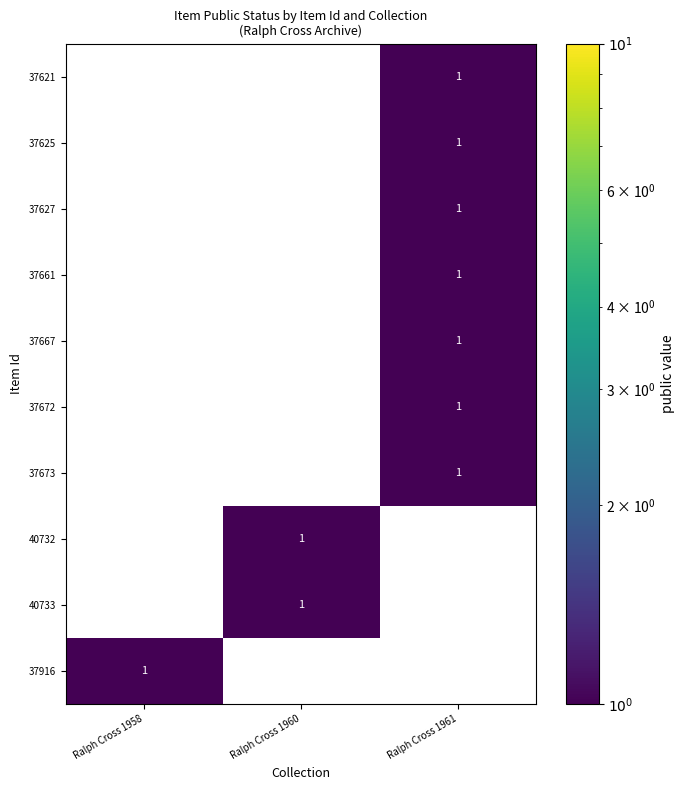

Count the 37673 values in the range 0 to 1.

3